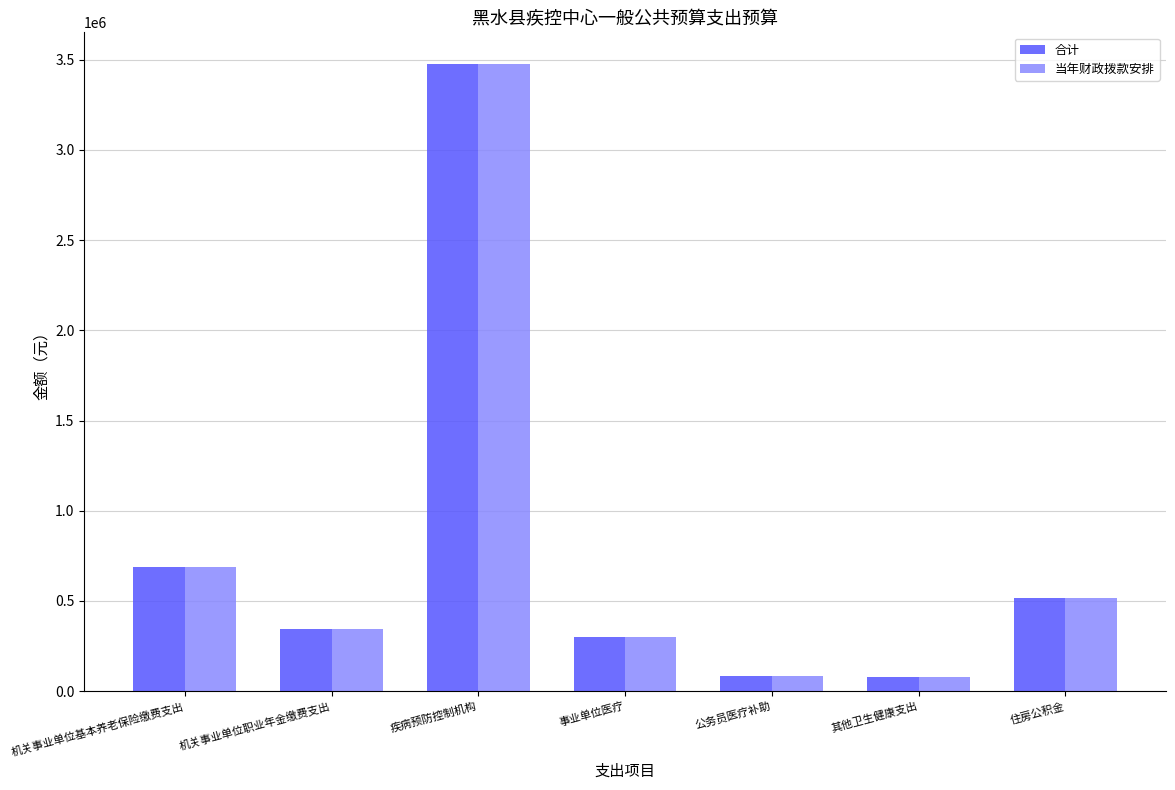

Is the value of 当年财政拨款安排 at 住房公积金 greater than the value of 合计 at 机关事业单位基本养老保险缴费支出?

No